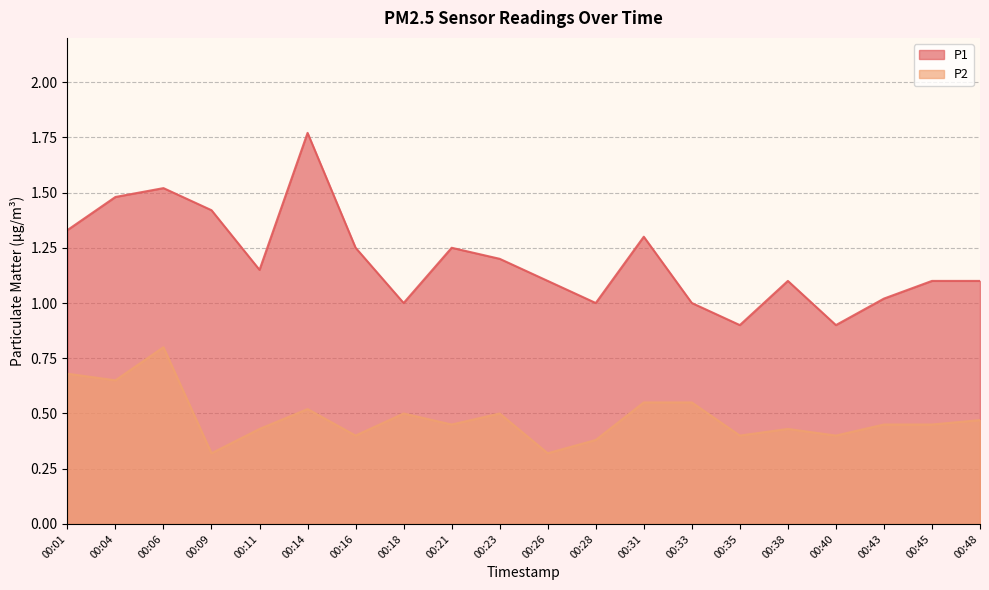

Between 00:31 and 00:38, which series saw the biggest shift?

P1